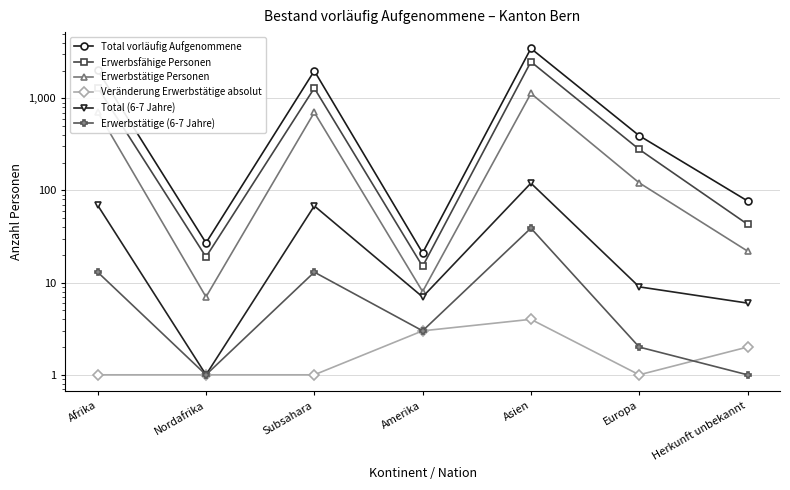

Rank the series by their maximum value, from lowest to highest.

Veränderung Erwerbstätige absolut, Erwerbstätige (6-7 Jahre), Total (6-7 Jahre), Erwerbstätige Personen, Erwerbsfähige Personen, Total vorläufig Aufgenommene